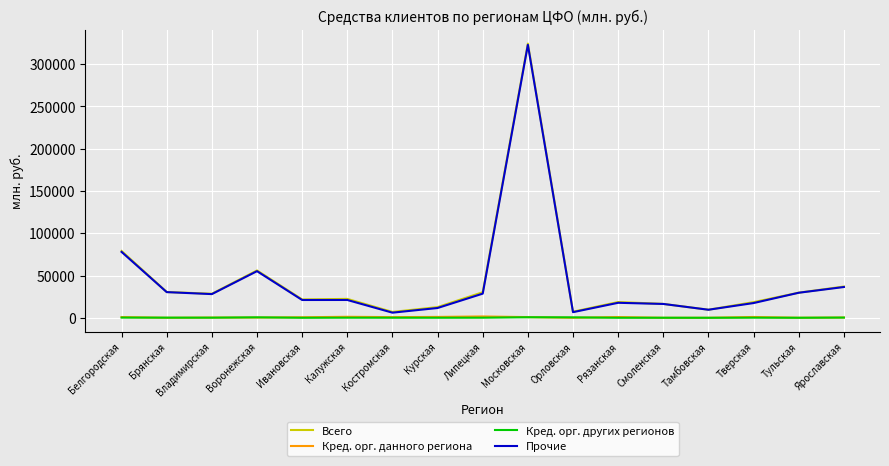

Where is Прочие nearest to the value 164473?

Белгородская